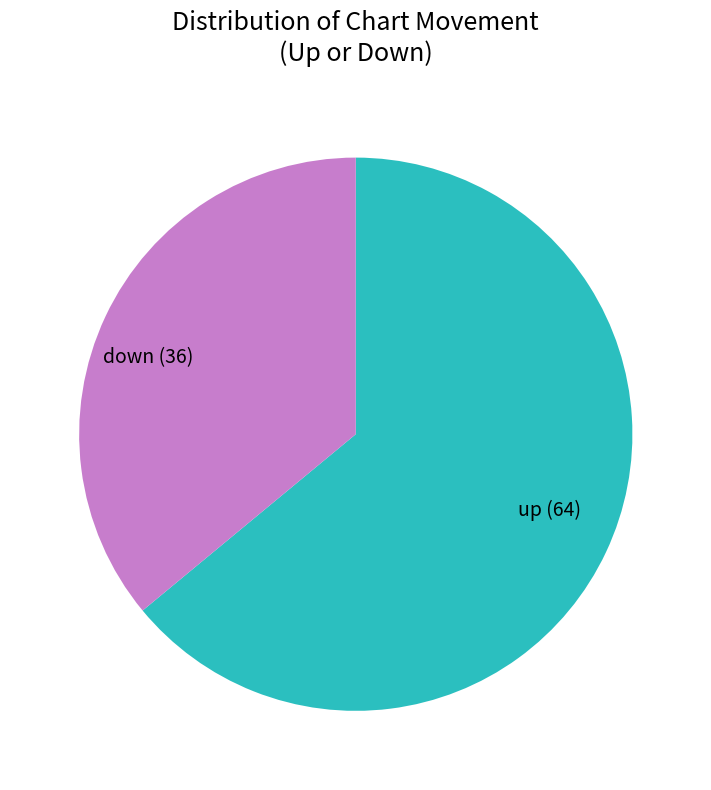

Rank the categories by value from highest to lowest.

up, down